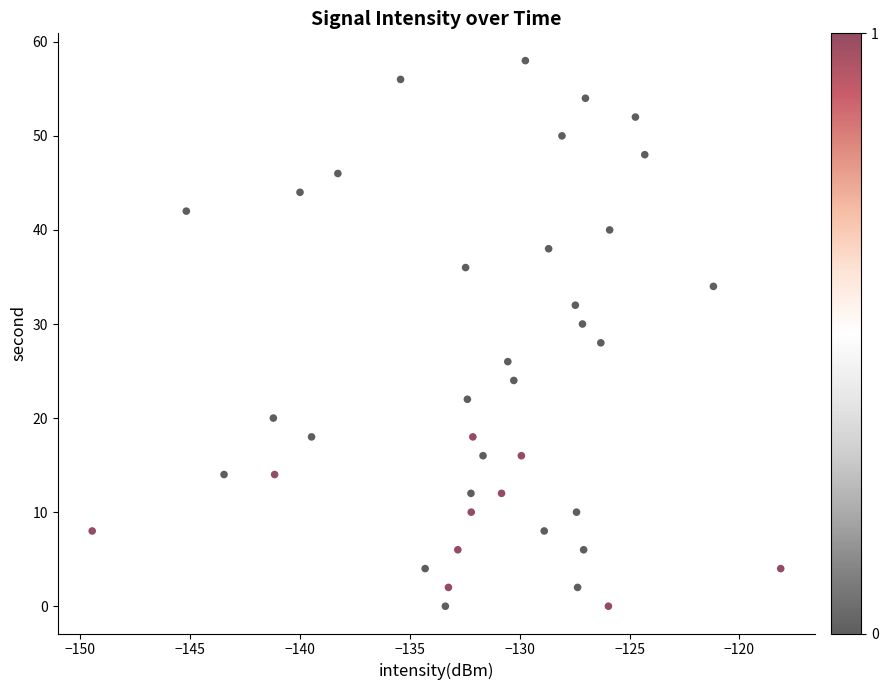

What is the range of Y values (max minus min)?

58